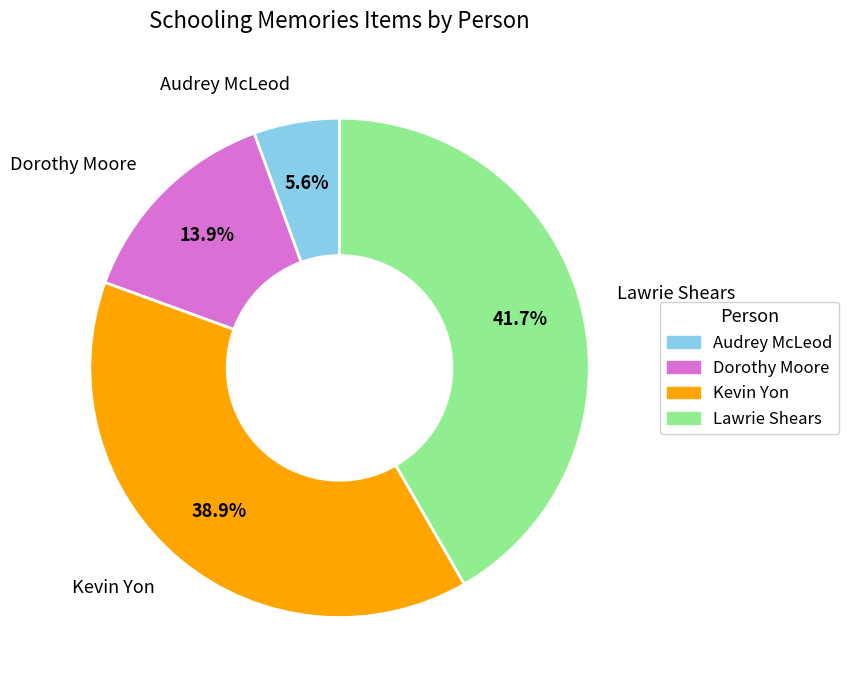

Do Dorothy Moore and Kevin Yon together represent more than half of the pie?

Yes